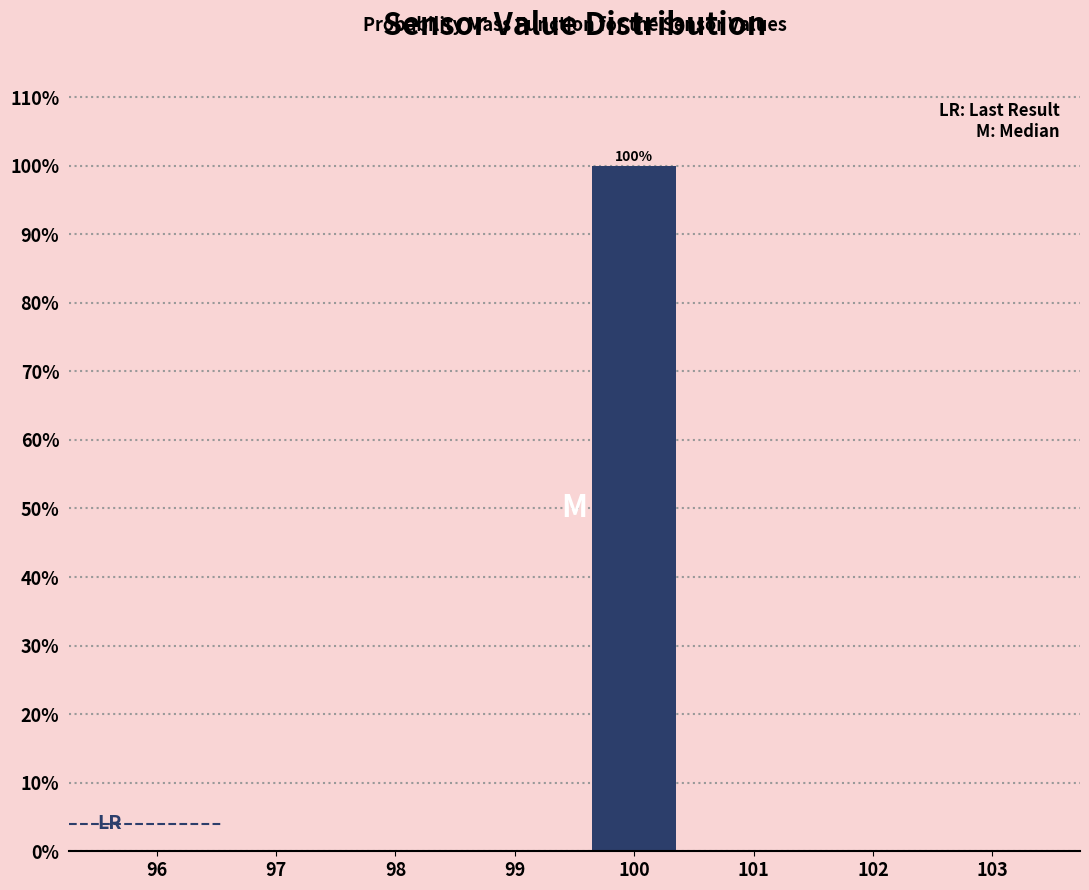

Reading left to right, what are all the values shown in this chart?

96=0	97=0	98=0	99=0	100=100	101=0	102=0	103=0